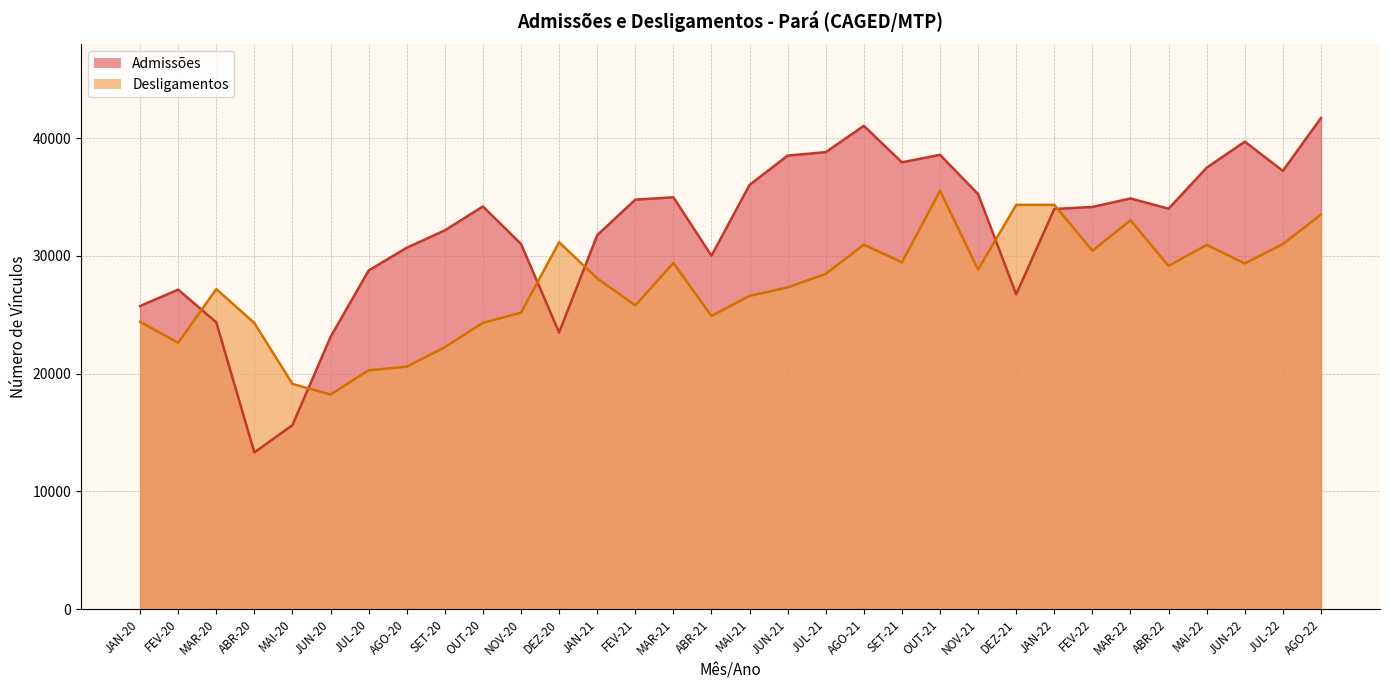

True or false: Admissões and Desligamentos intersect in this chart.

True